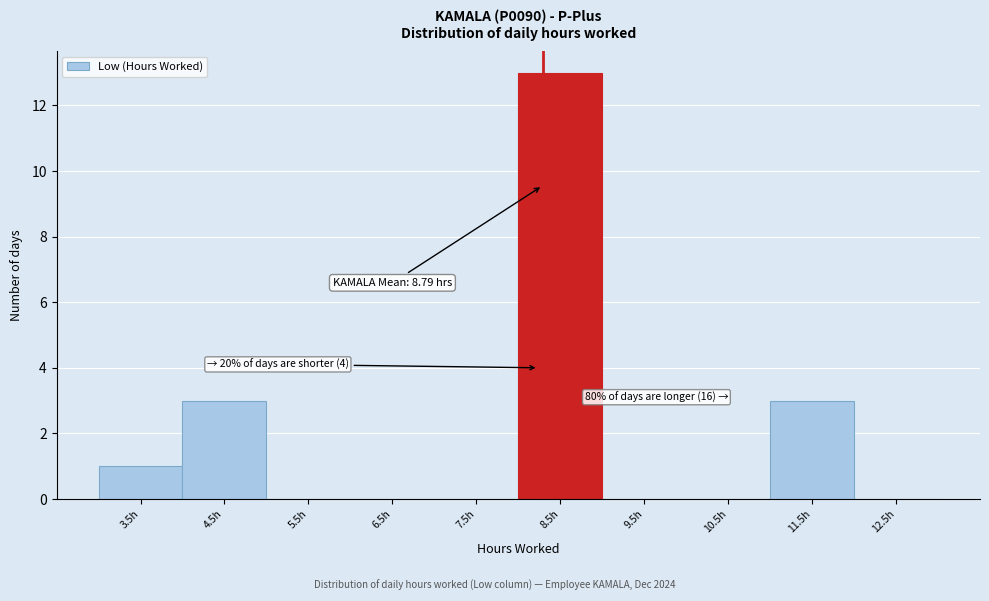

Reading right to left, transcribe all the data shown in this chart.

12.5h=0	11.5h=3	10.5h=0	9.5h=0	8.5h=13	7.5h=0	6.5h=0	5.5h=0	4.5h=3	3.5h=1